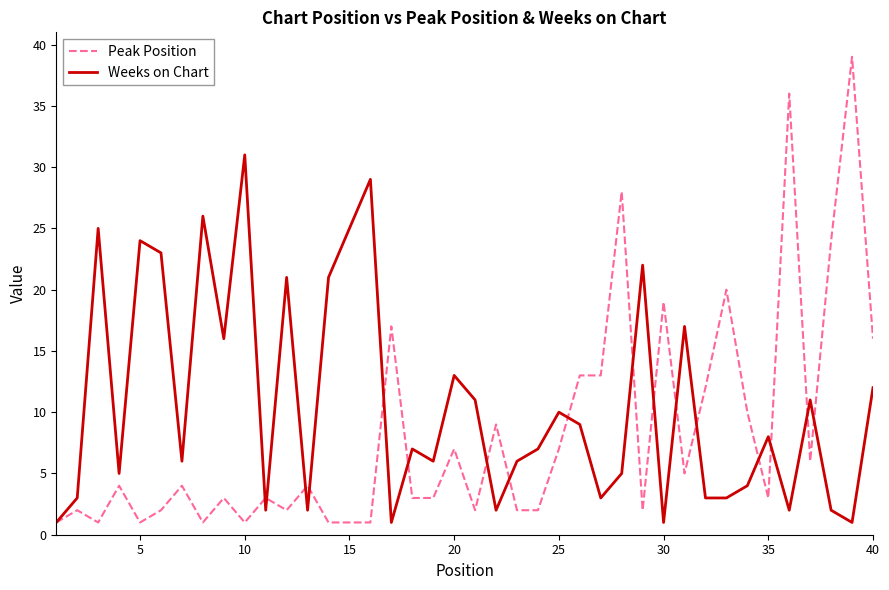

Rank the series by their maximum value, from lowest to highest.

Weeks on Chart, Peak Position